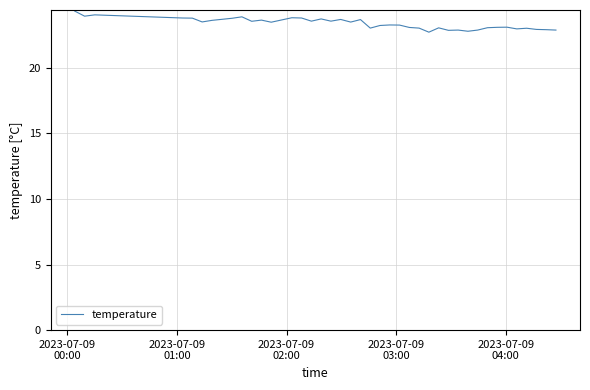

What is the greatest value displayed?

24.3